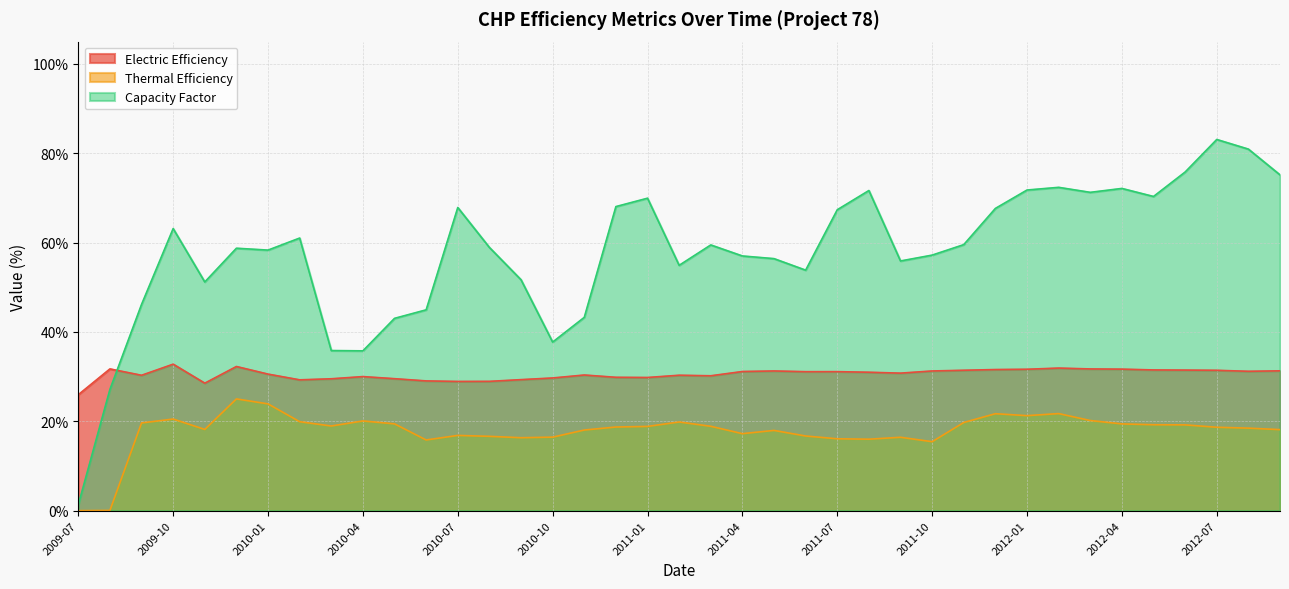

Is it true that Thermal Efficiency equals 17.2 at 2011-04?

True